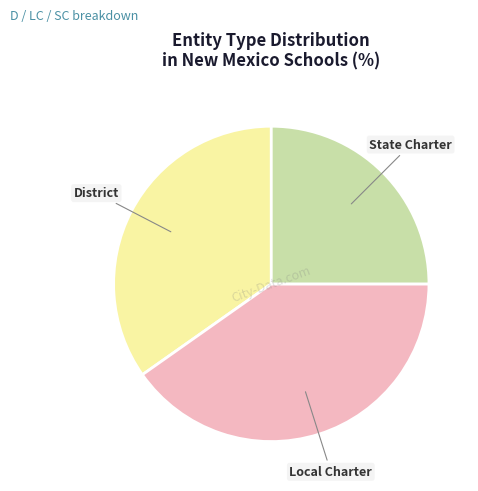

Is there a majority slice in this chart?

No